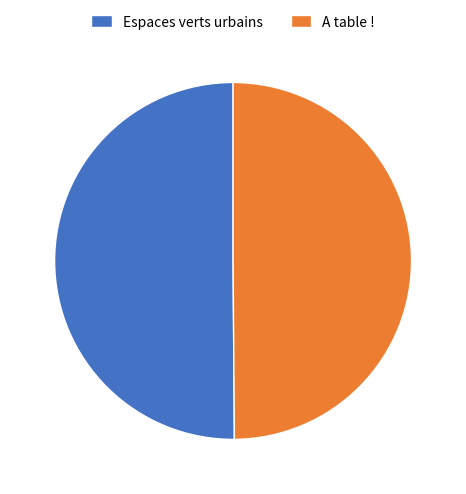

Is the sum of Espaces verts urbains and A table ! greater than half?

Yes